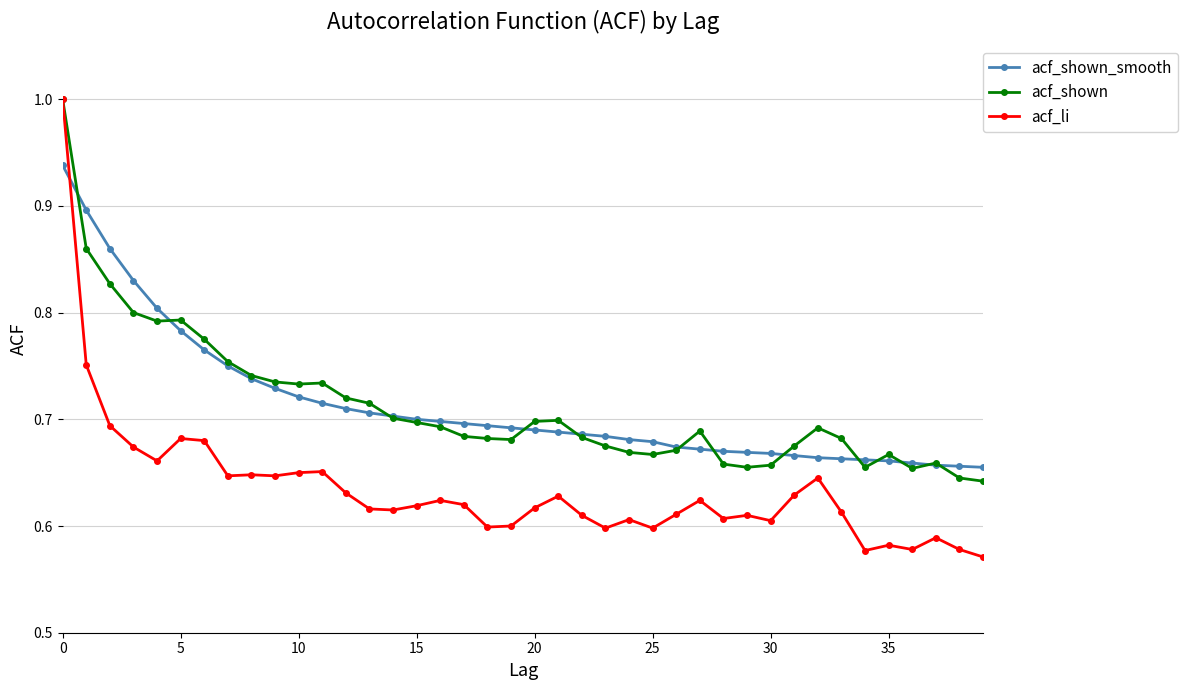

Which series has the widest spread of values?

acf_li